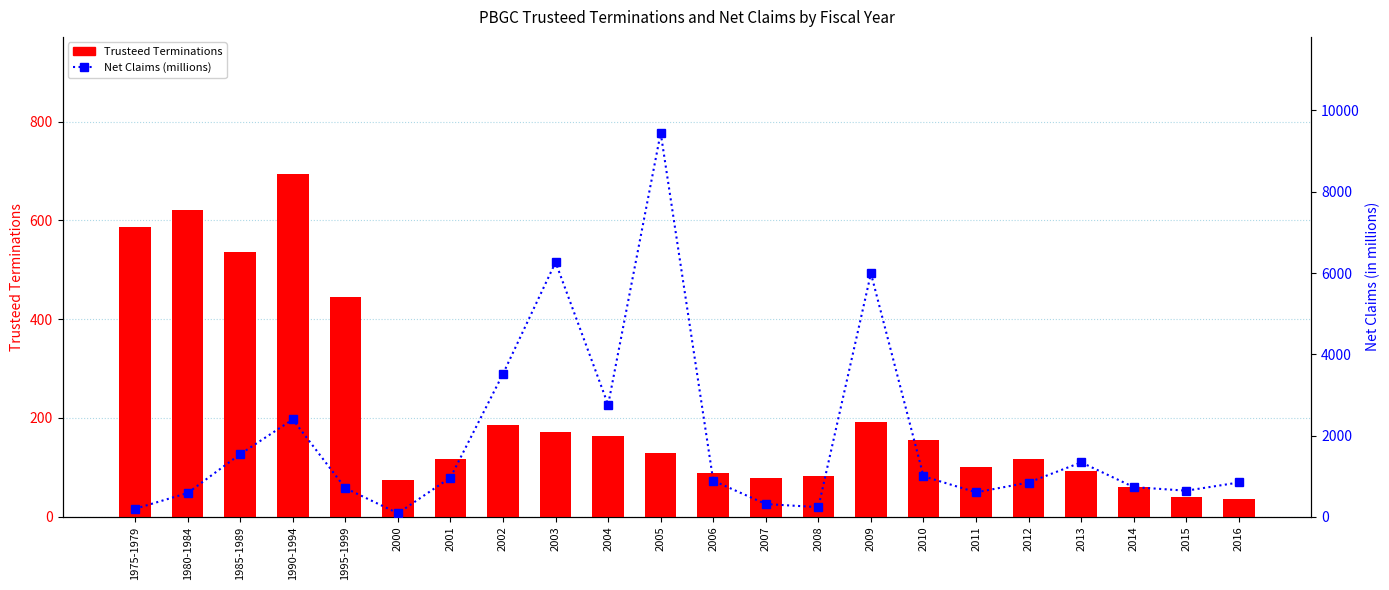

What position from the right is 2015?

2